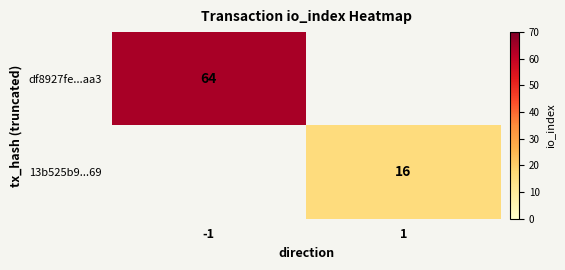

True or false: 13b525b9...69 has a value of 16 at 1.

True